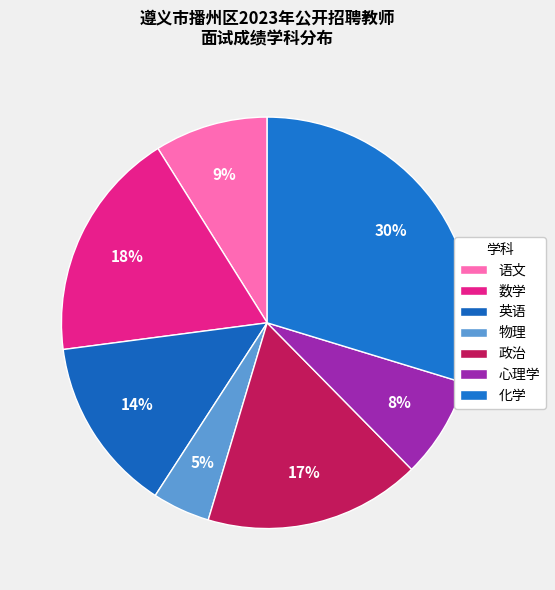

Count the number of slices in the pie.

7